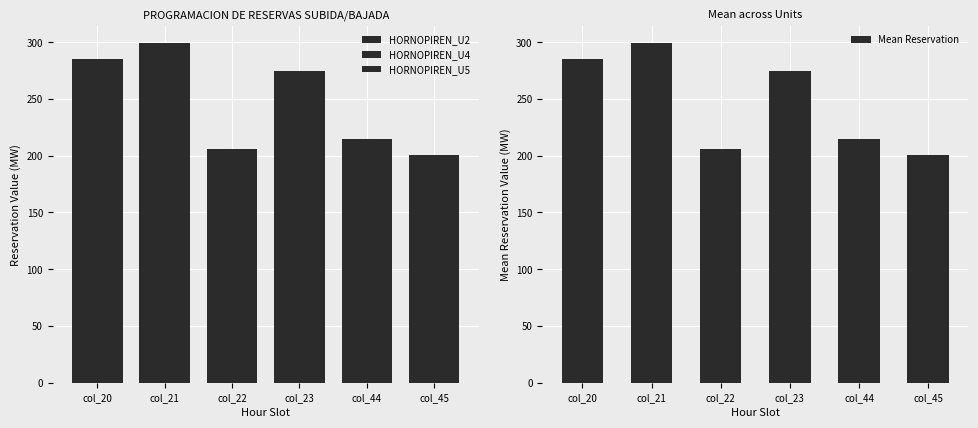

Reading right to left, list all the values displayed in this chart.

HORNOPIREN_U2: col_45=200.6	col_44=214.5	col_23=274.8	col_22=206.3	col_21=299.4	col_20=285.5
HORNOPIREN_U4: col_45=200.6	col_44=214.5	col_23=274.8	col_22=206.3	col_21=299.4	col_20=285.5
HORNOPIREN_U5: col_45=200.6	col_44=214.5	col_23=274.8	col_22=206.3	col_21=299.4	col_20=285.5
Mean Reservation: col_45=200.6	col_44=214.5	col_23=274.8	col_22=206.3	col_21=299.4	col_20=285.5